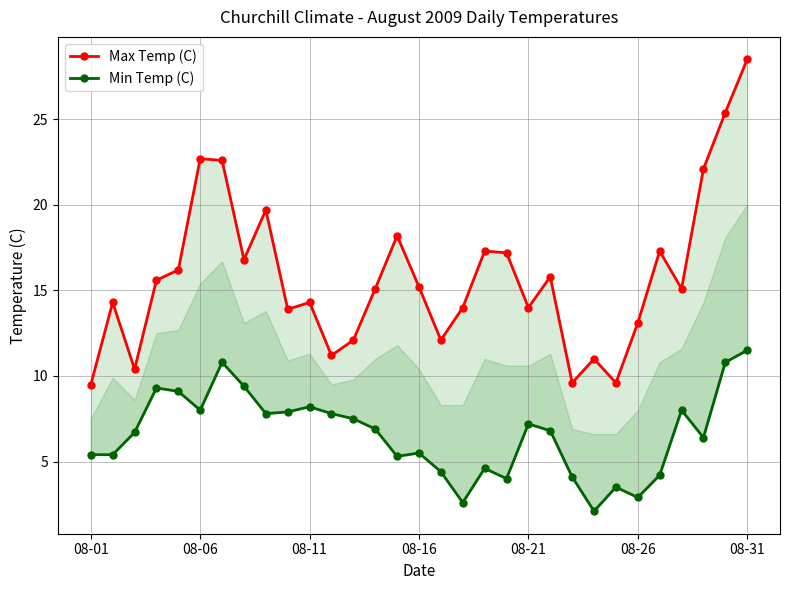

What is the sum of all Max Temp (C) values?

489.9